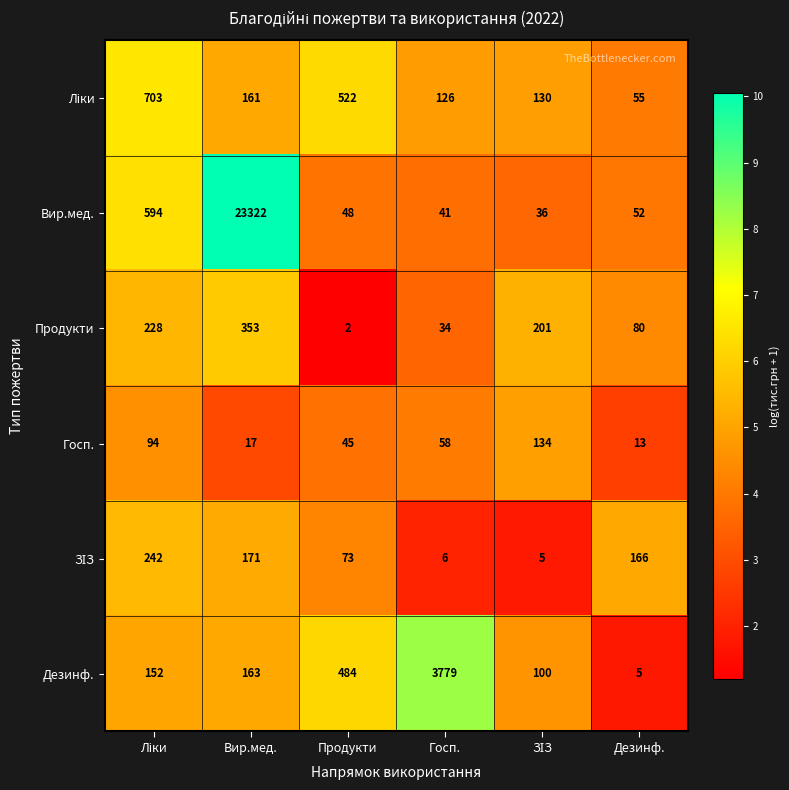

What is the minimum value for Госп.?

13